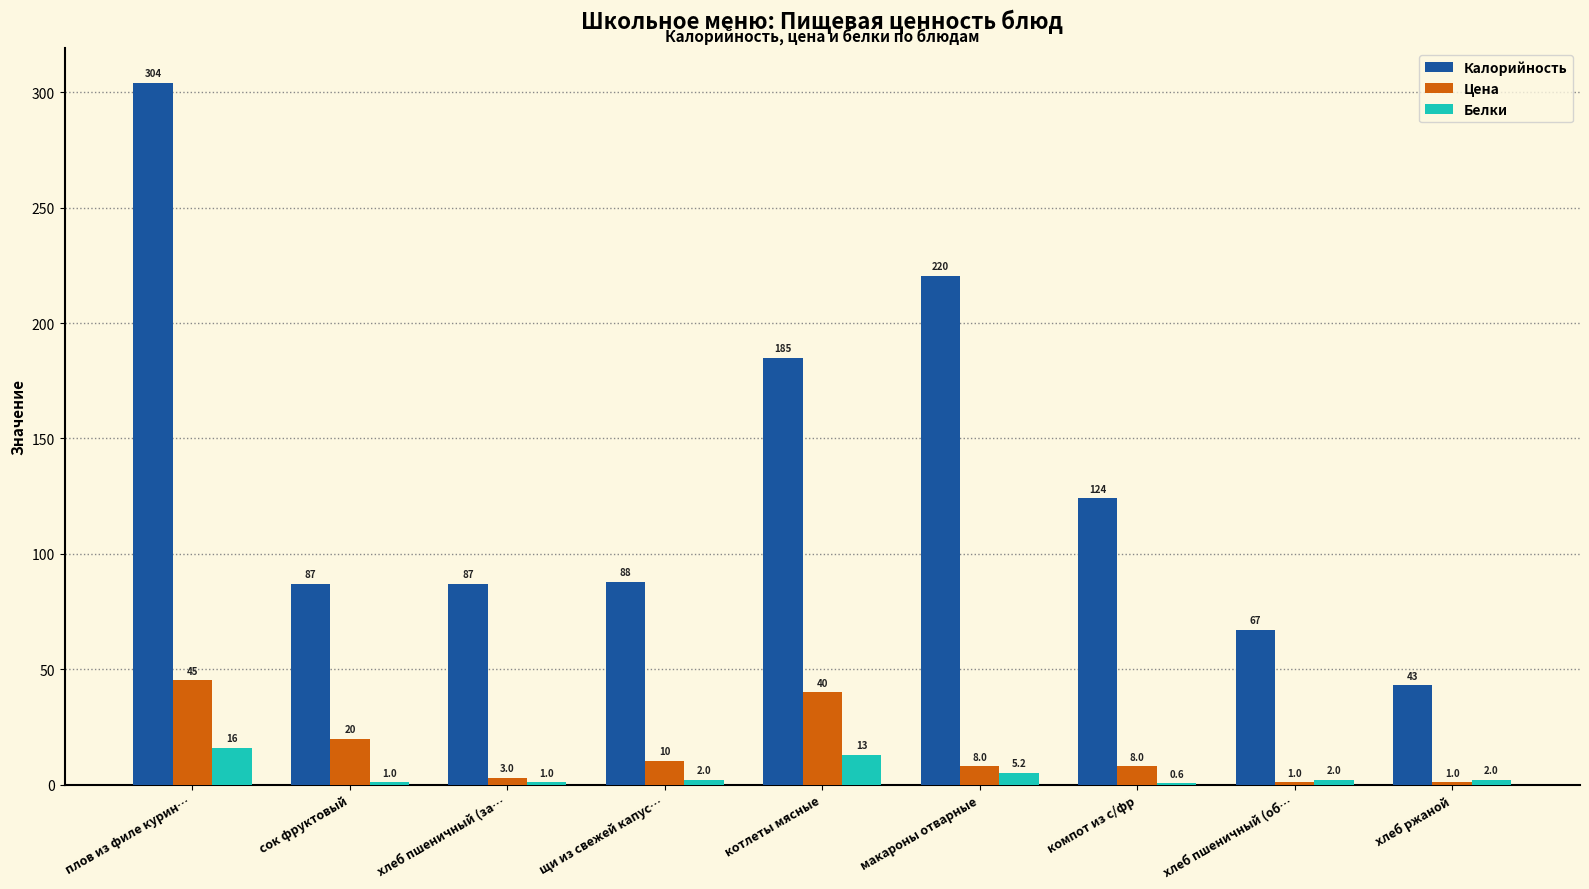

At which category is the sum across all series the highest?

плов из филе курин…